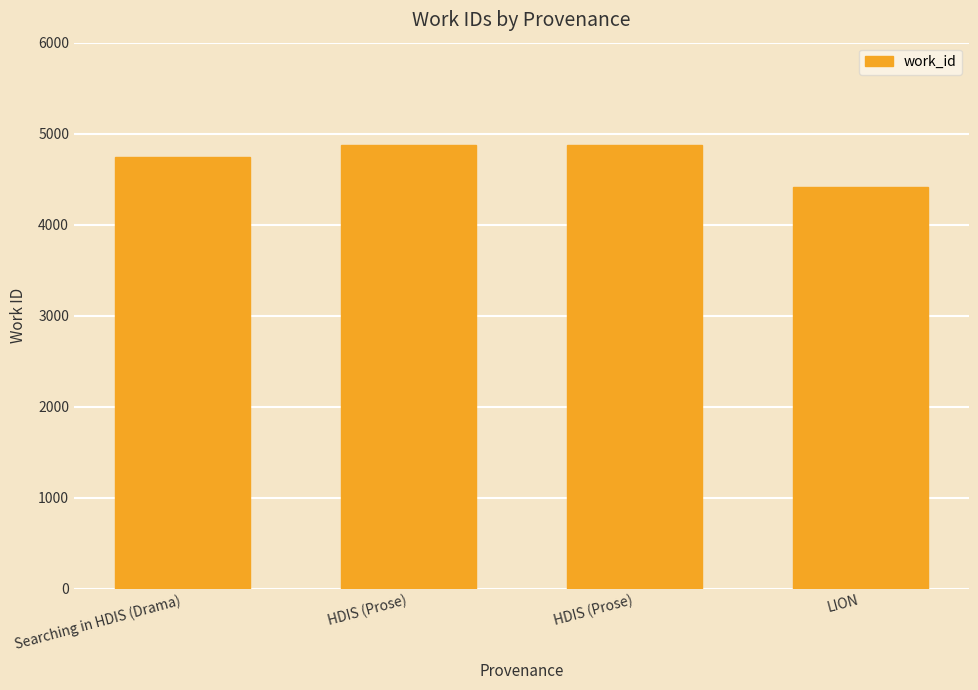

The chart shows a value of 4416 at LION. True or false?

True